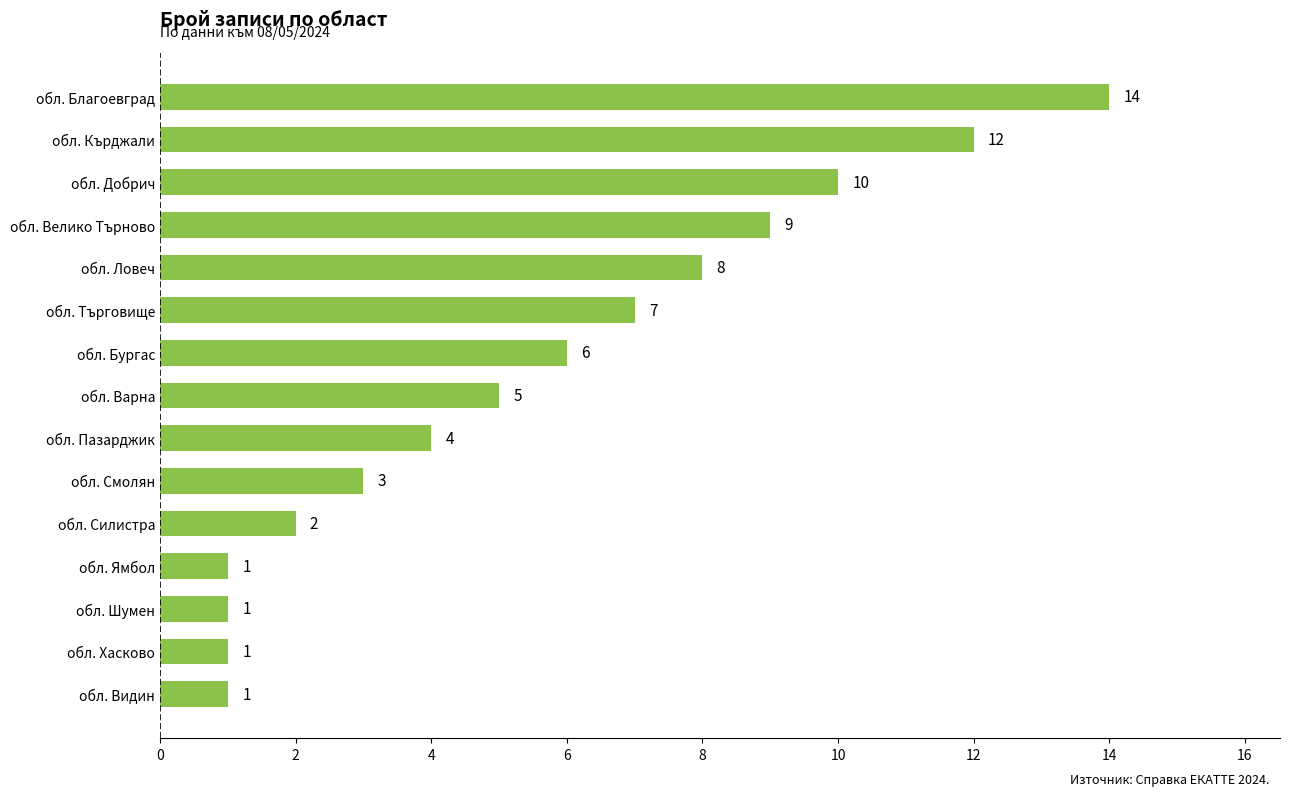

What is the difference between the maximum and minimum values?

13